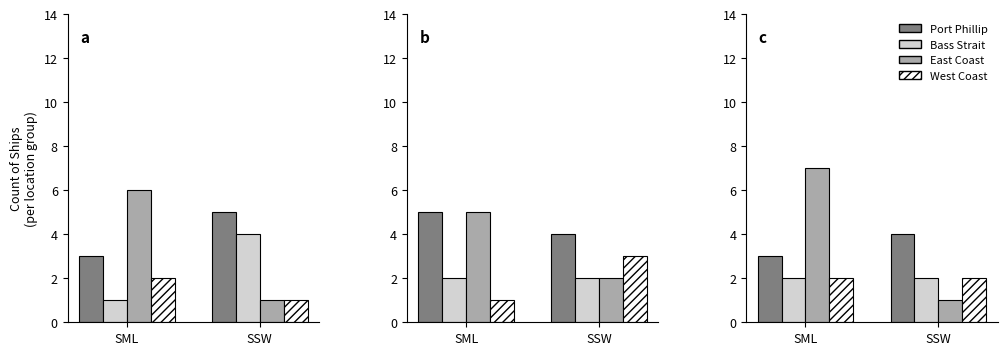

Reading right to left, extract all data points from this chart.

Port Phillip: SSW=4	SML=3
Bass Strait: SSW=2	SML=2
East Coast: SSW=1	SML=7
West Coast: SSW=2	SML=2